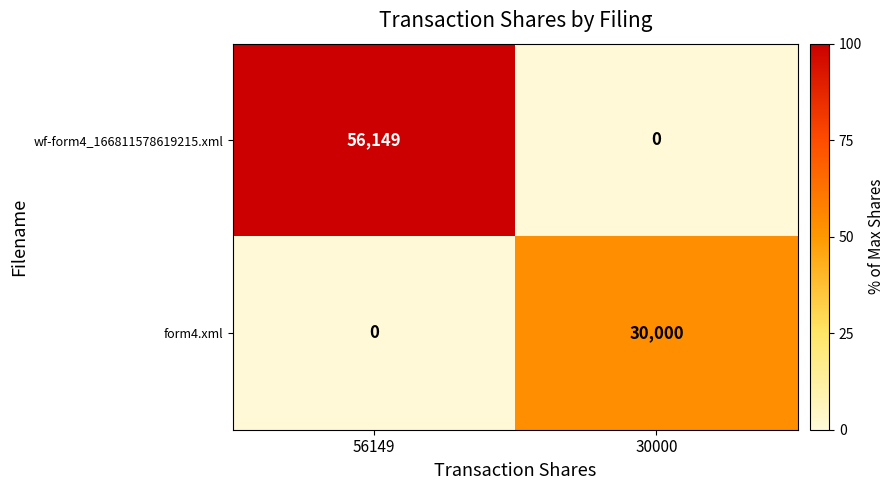

Reading left to right, transcribe all the data shown in this chart.

wf-form4_166811578619215.xml: 56149	0
form4.xml: 0	30000